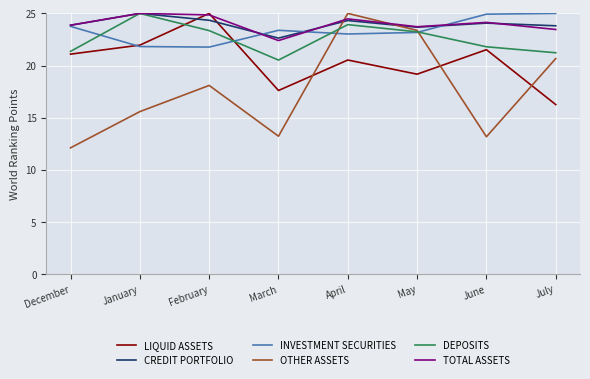

What is the difference between the highest and lowest values at March?

10.2